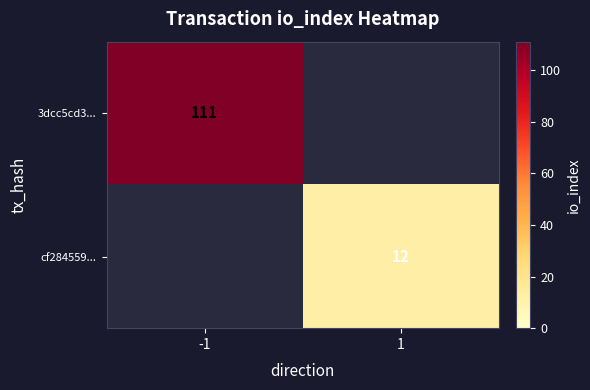

True or false: cf284559... has a value of 8.0 at 1.

False